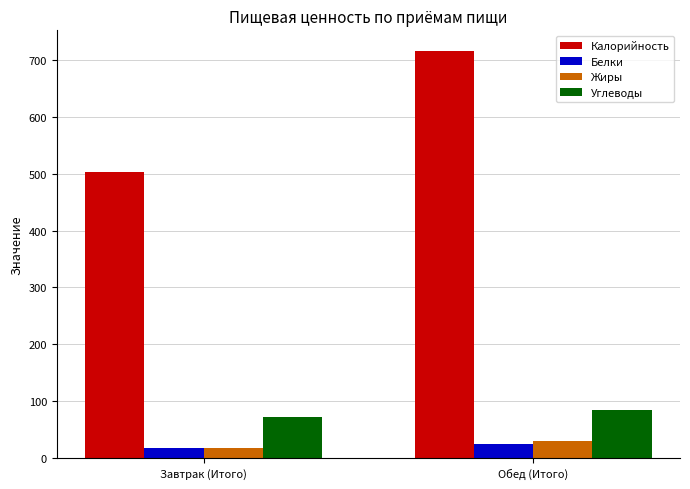

Which label corresponds to the largest value in the chart?

Обед (Итого)